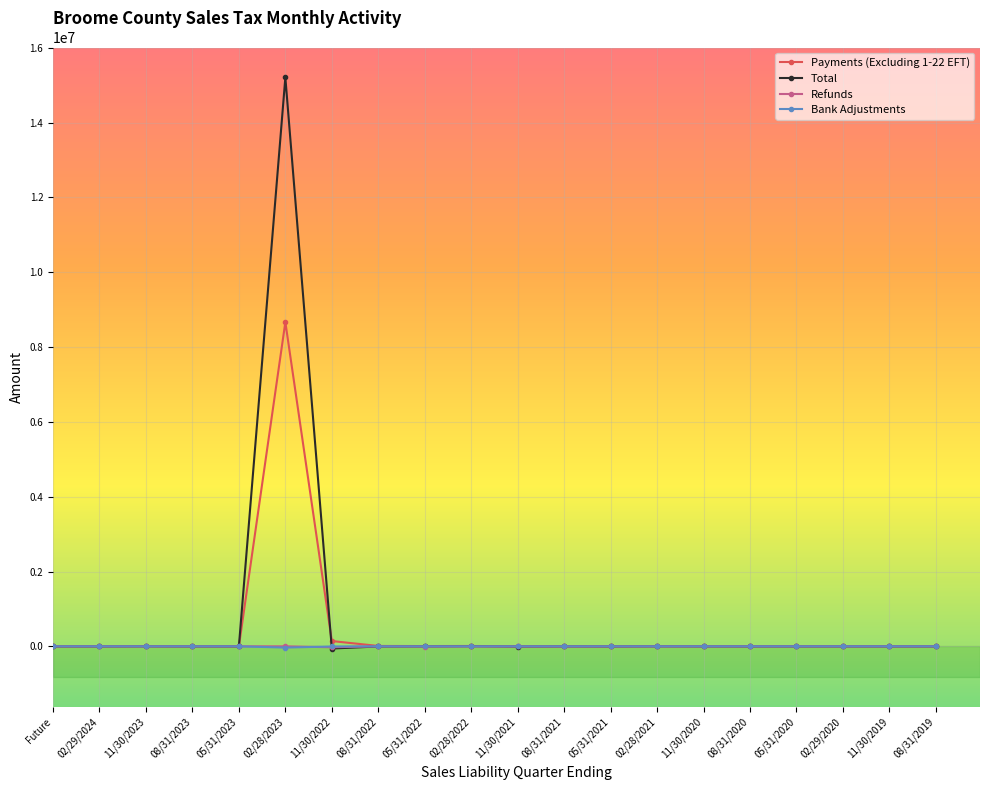

Where is Total nearest to the value 7574144?

02/28/2022